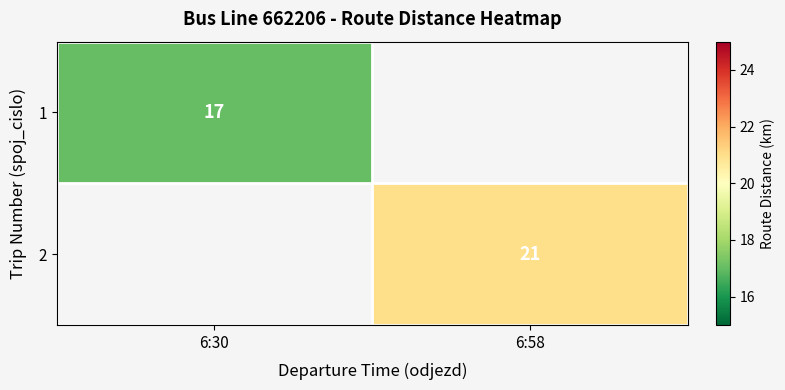

Is the value of 1 at 6:30 greater than the value of 2 at 6:58?

No